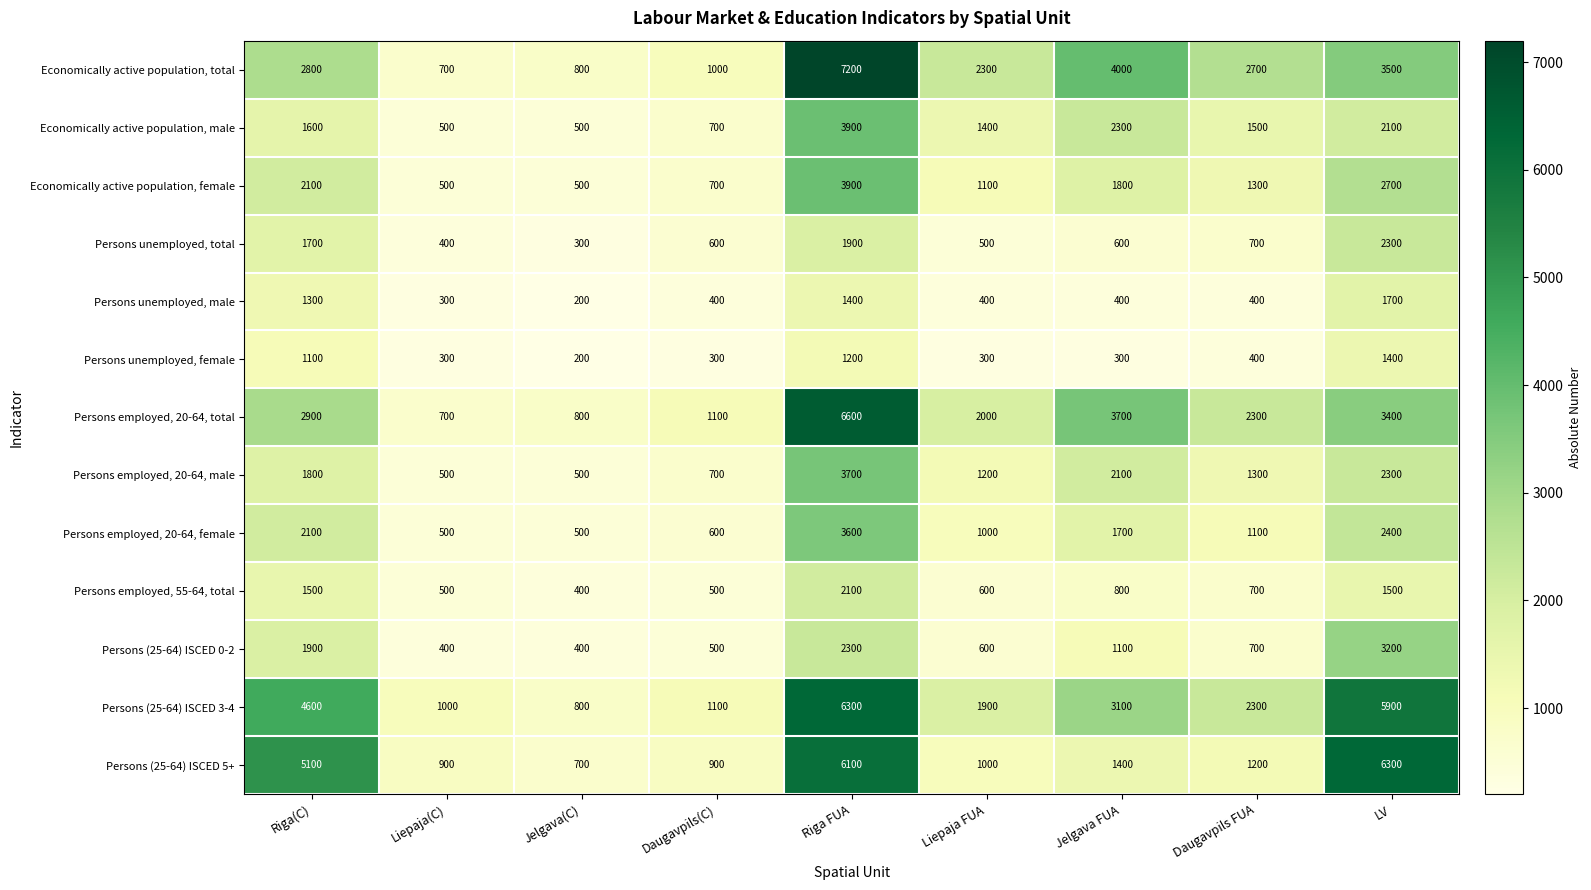

Which category has the highest value in the Persons unemployed, total series?

LV